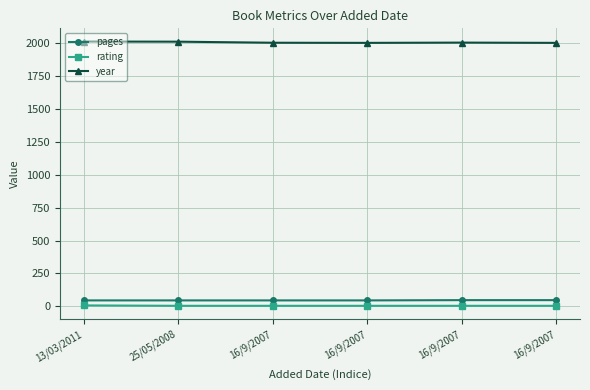

How many rating values are between 5 and 6?

5